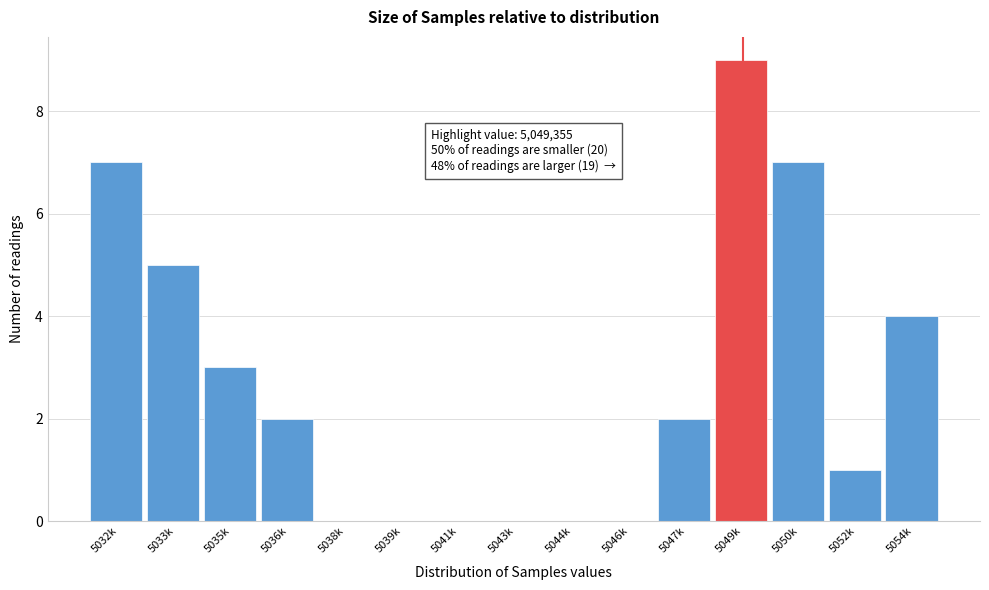

Reading left to right, extract all data points from this chart.

5032k=7	5033k=5	5035k=3	5036k=2	5038k=0	5039k=0	5041k=0	5043k=0	5044k=0	5046k=0	5047k=2	5049k=9	5050k=7	5052k=1	5054k=4